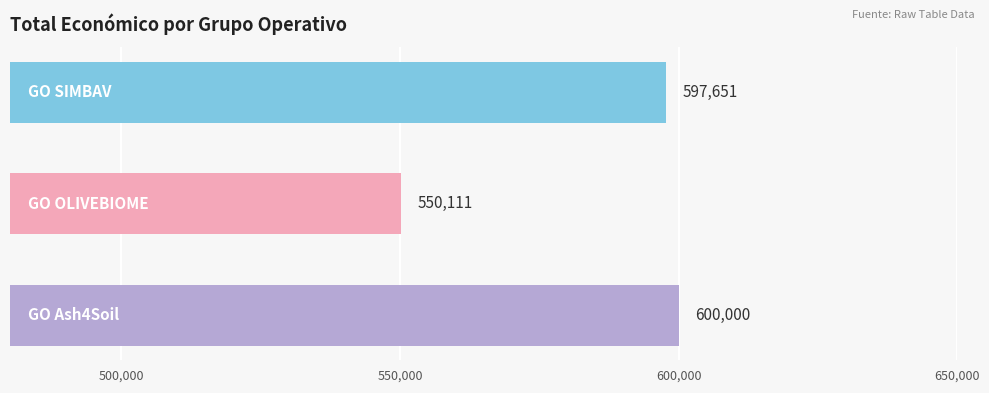

What is the smallest value displayed?

550111